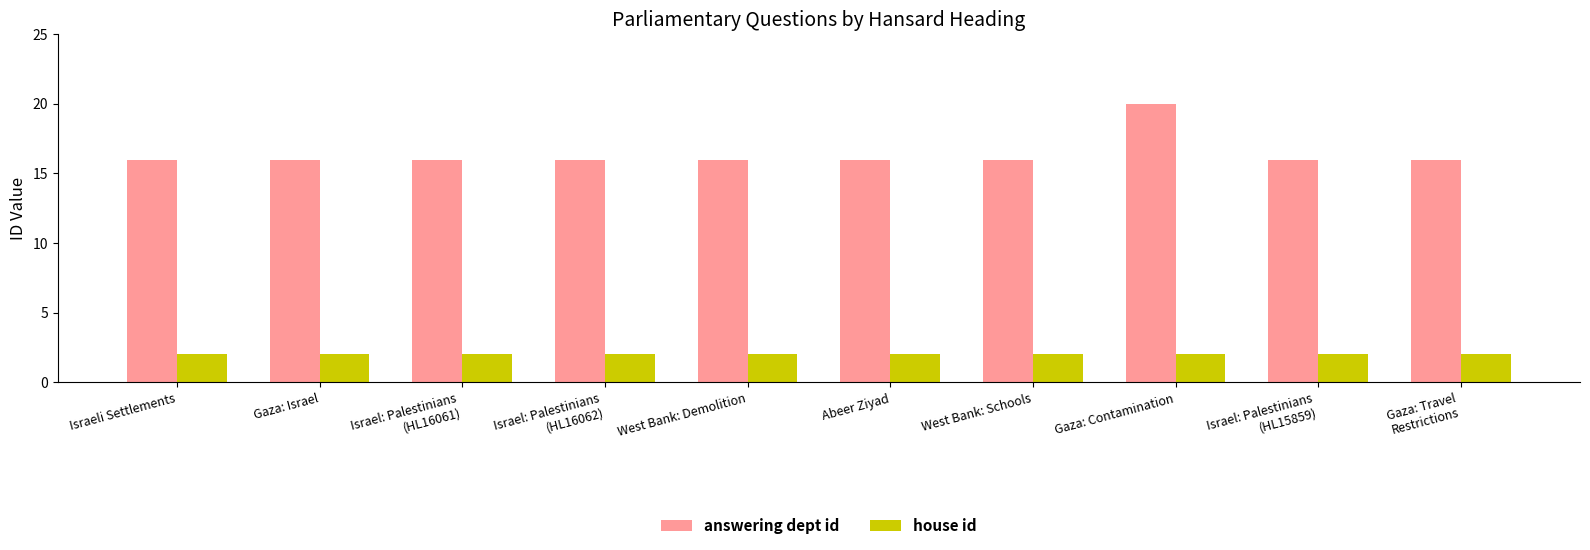

At which category is the sum across all series the highest?

Gaza: Contamination